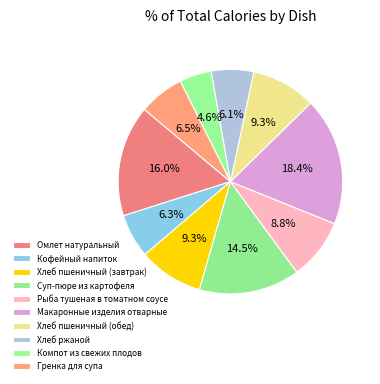

To the nearest percent, what is the average slice percentage?

10%